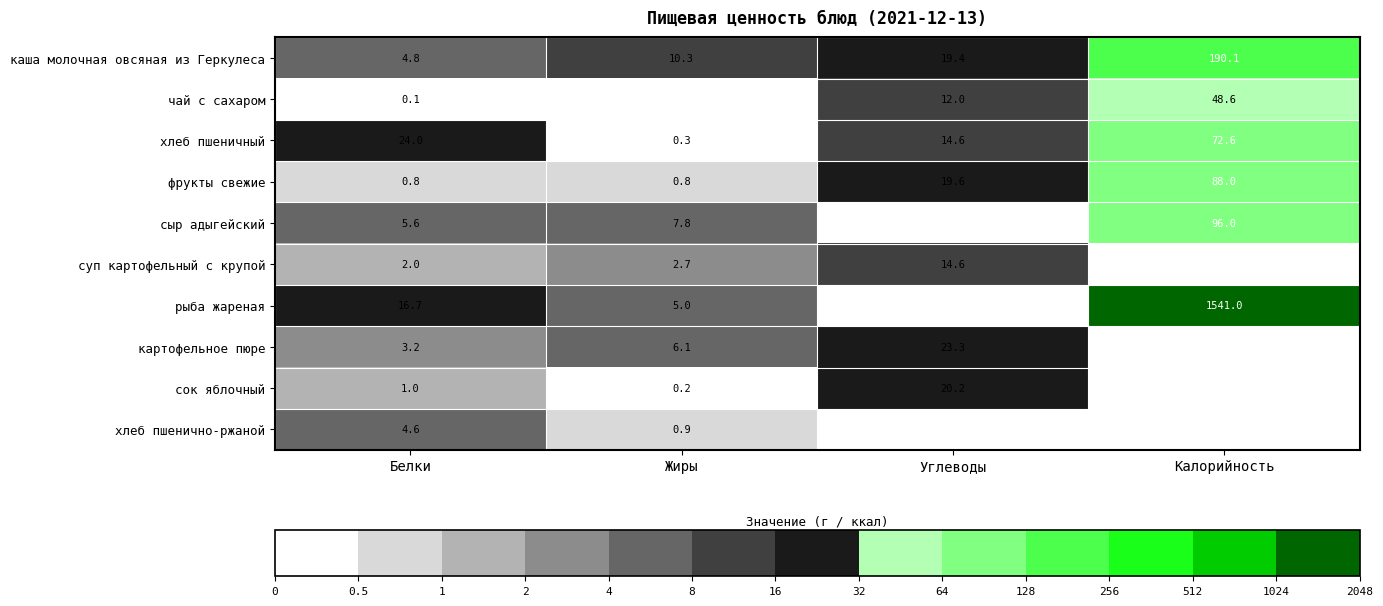

Is it true that хлеб пшеничный equals 37.3 at Белки?

False